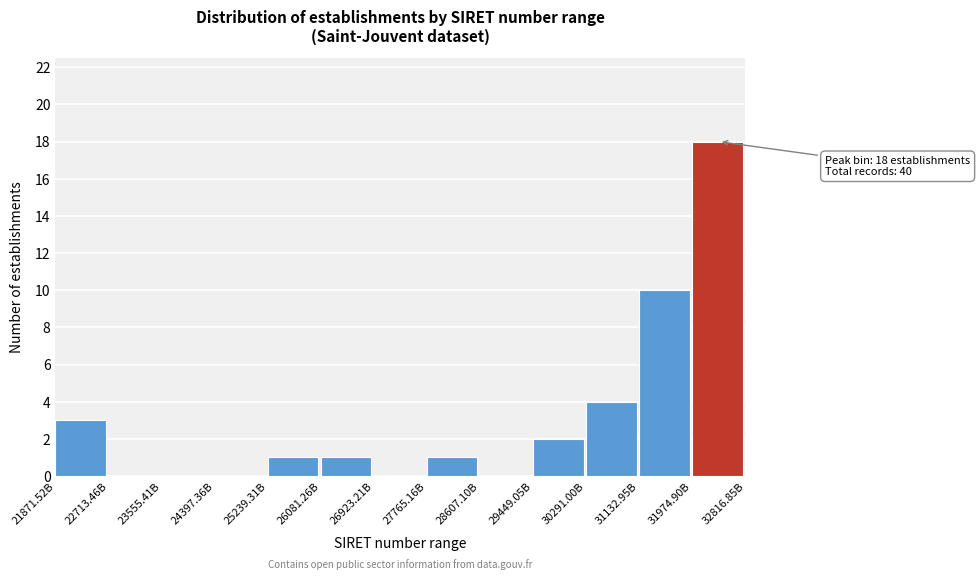

Reading right to left, transcribe all the data shown in this chart.

31974.90B=18	31132.95B=10	30291.00B=4	29449.05B=2	28607.10B=0	27765.16B=1	26923.21B=0	26081.26B=1	25239.31B=1	24397.36B=0	23555.41B=0	22713.46B=0	21871.52B=3